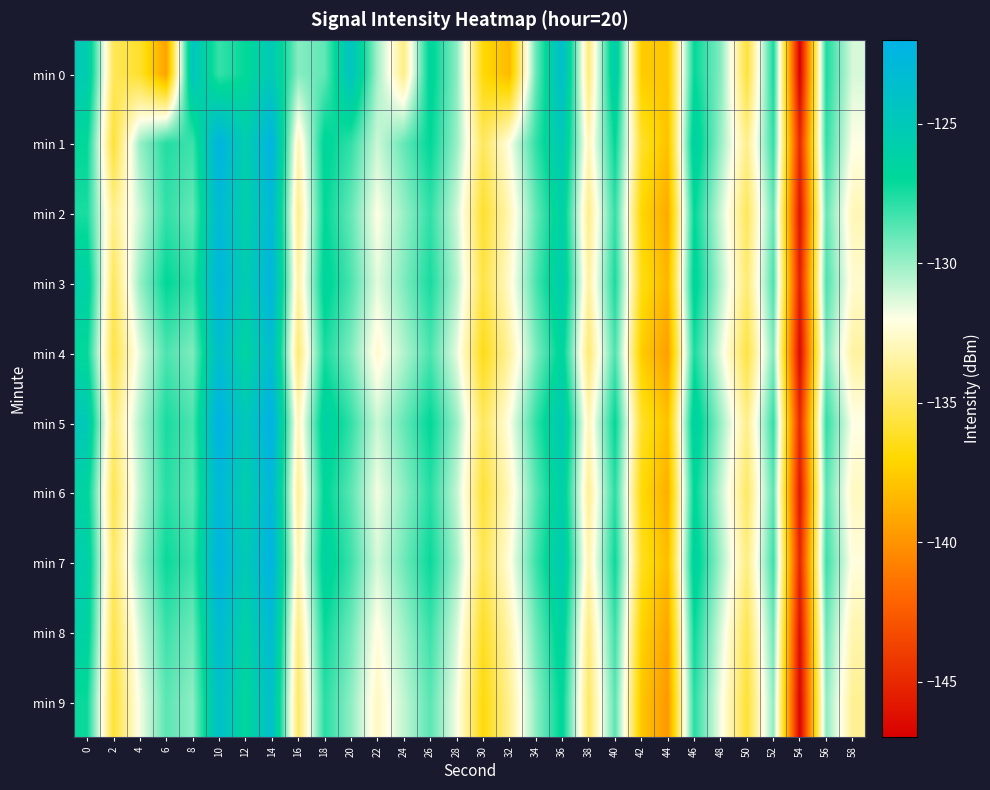

Which series has the largest total across all categories?

min 5